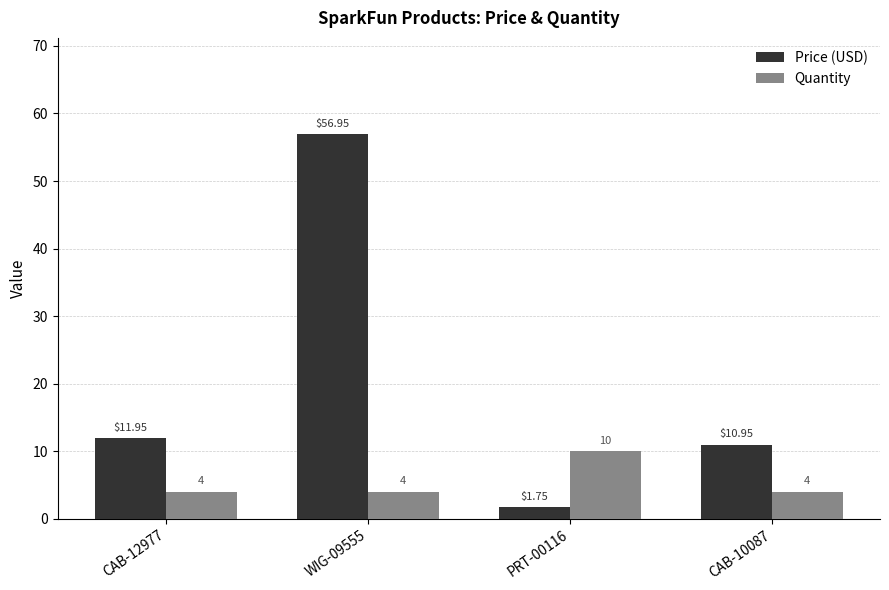

What is the sum of all Quantity values?

22.0